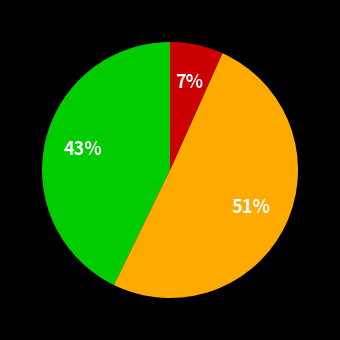

To the nearest percent, what is the average slice percentage?

33%